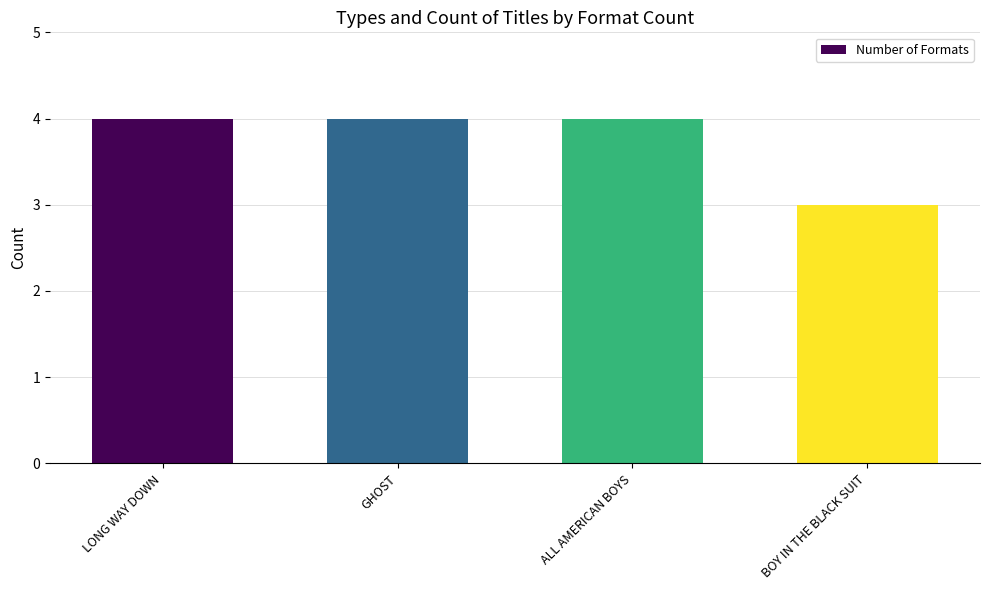

What is the maximum value shown in the chart?

4